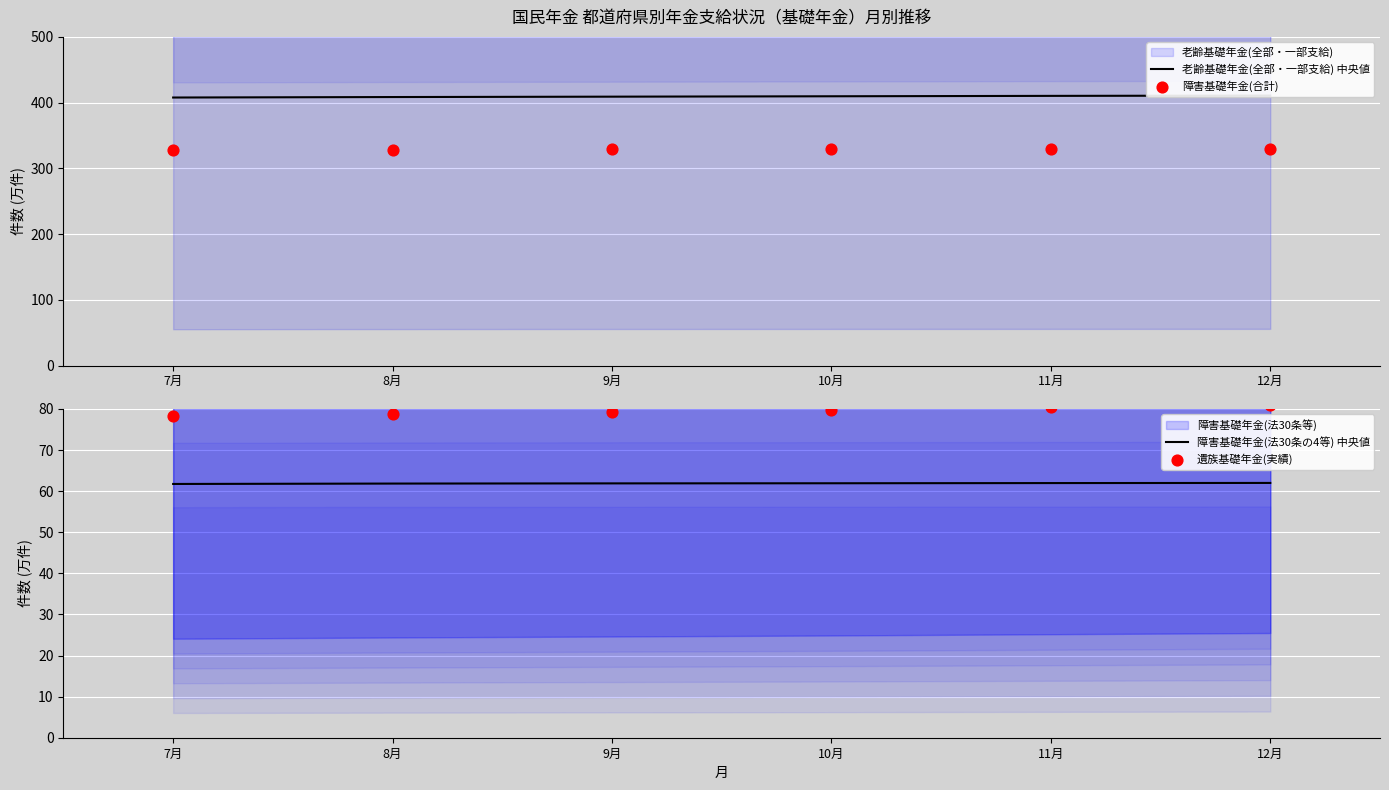

What is the total value across all series at 9月?

879.1